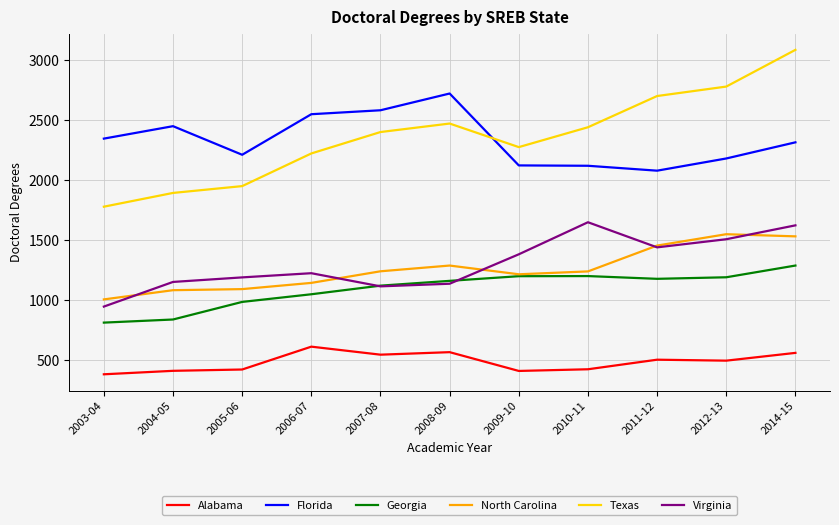

Which series has the widest spread of values?

Texas